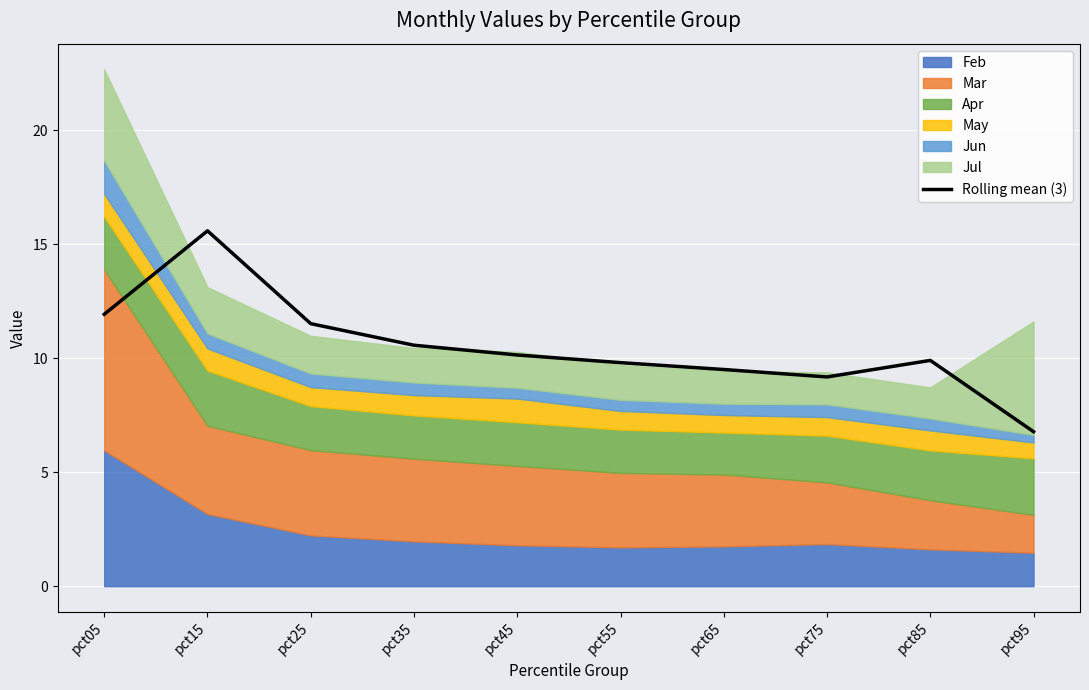

What is the minimum value shown in the chart?

6.8